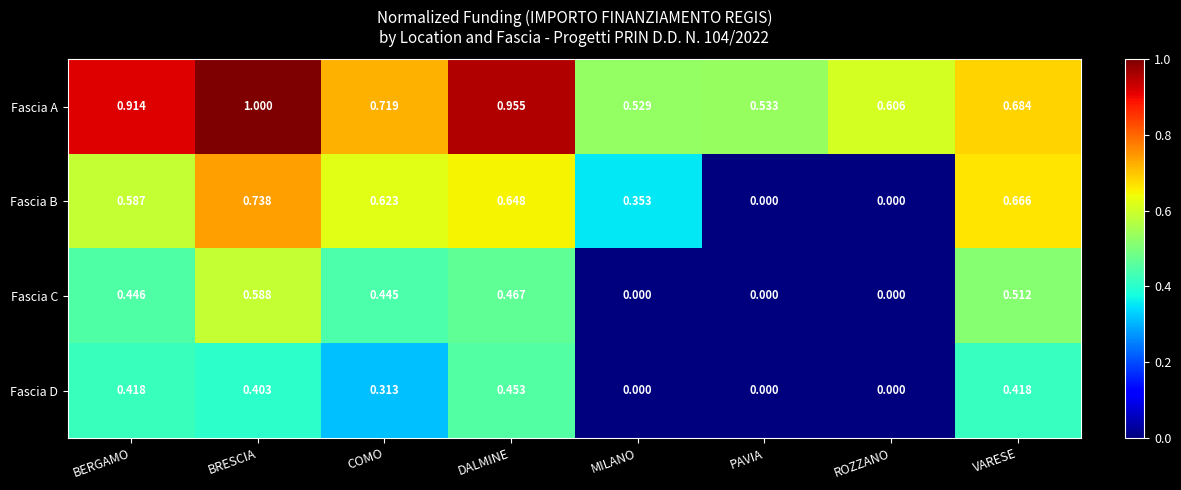

Rank the series at BRESCIA from lowest to highest value.

Fascia D, Fascia C, Fascia B, Fascia A